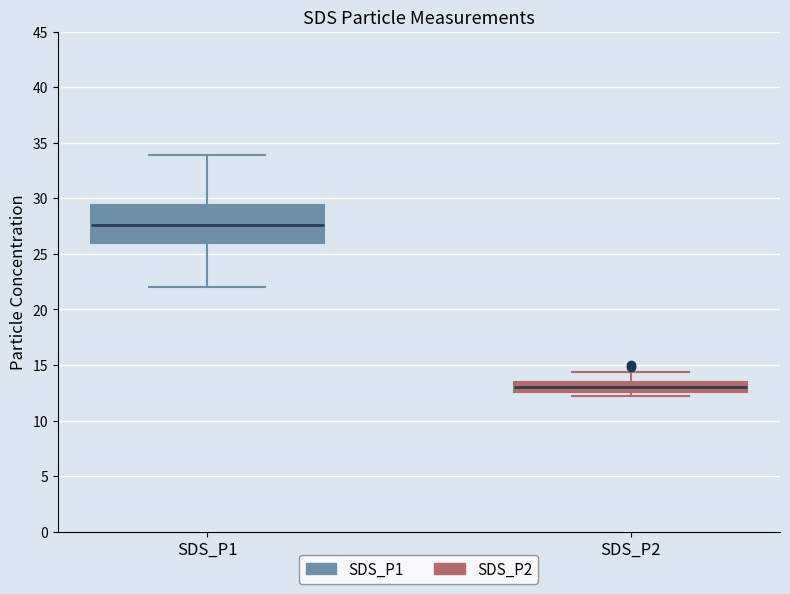

Which box is the tallest, from its lower edge to its upper edge?

SDS_P1